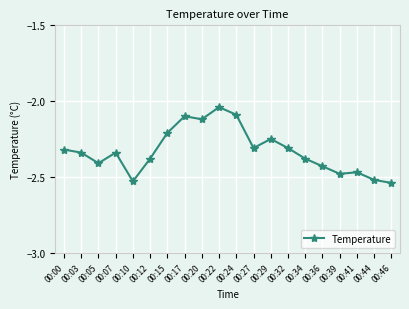

How many lines are shown in the chart?

1